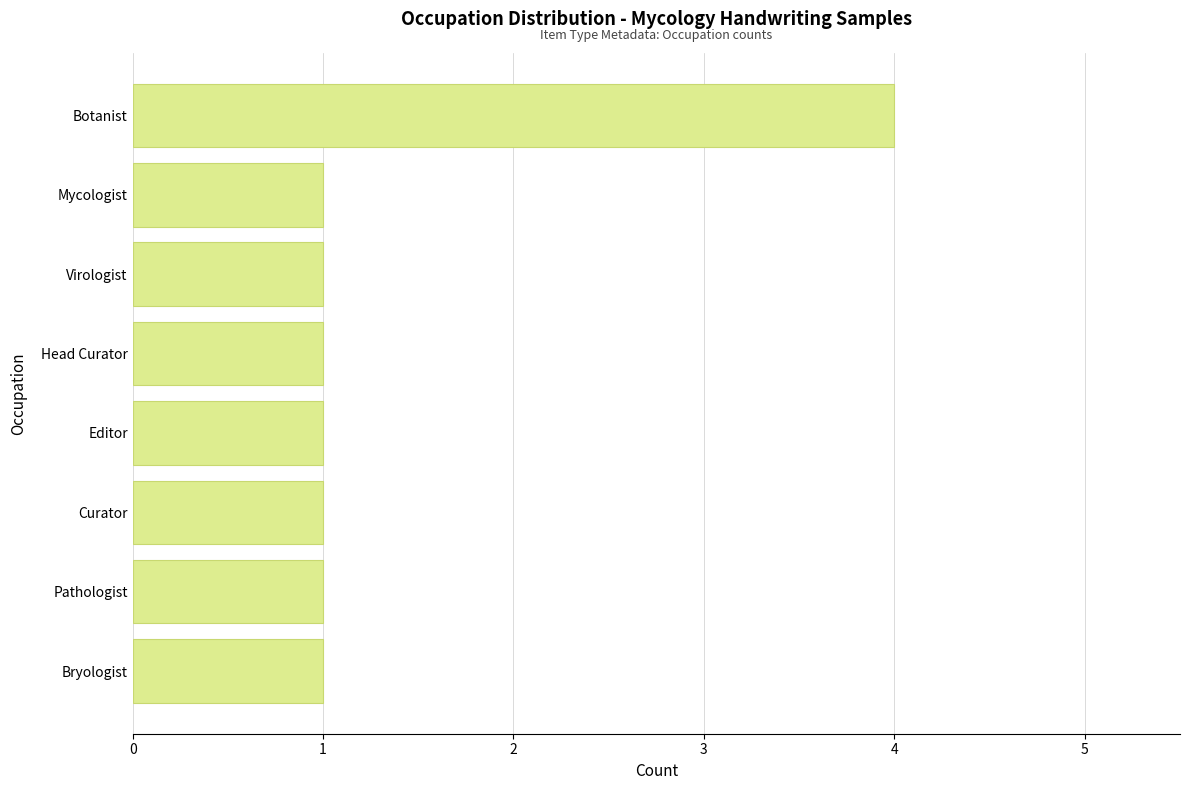

What is the smallest value displayed?

1